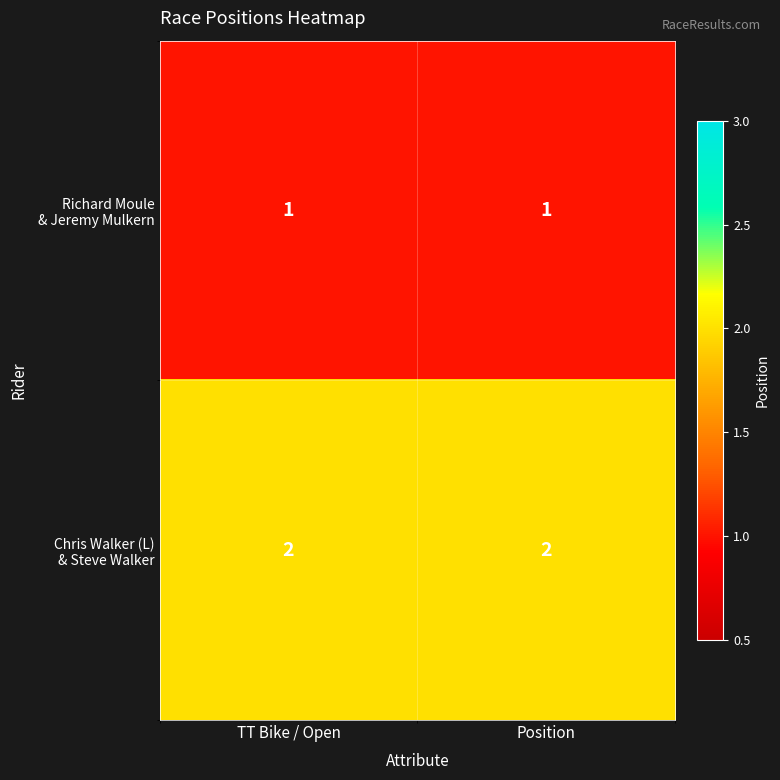

What is the total value across all series at Position?

3